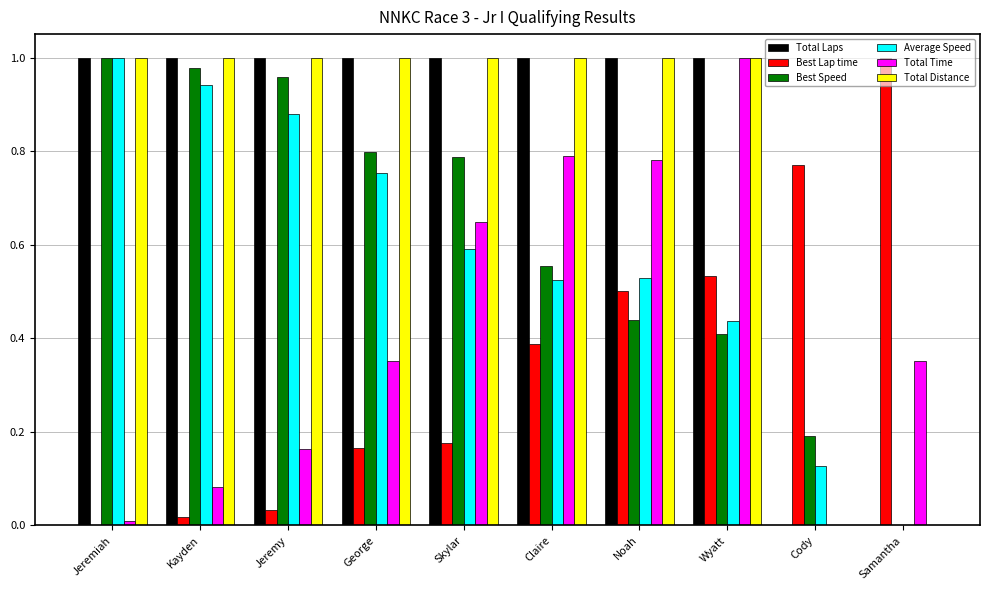

Which category has the highest value in the Best Lap time series?

Samantha